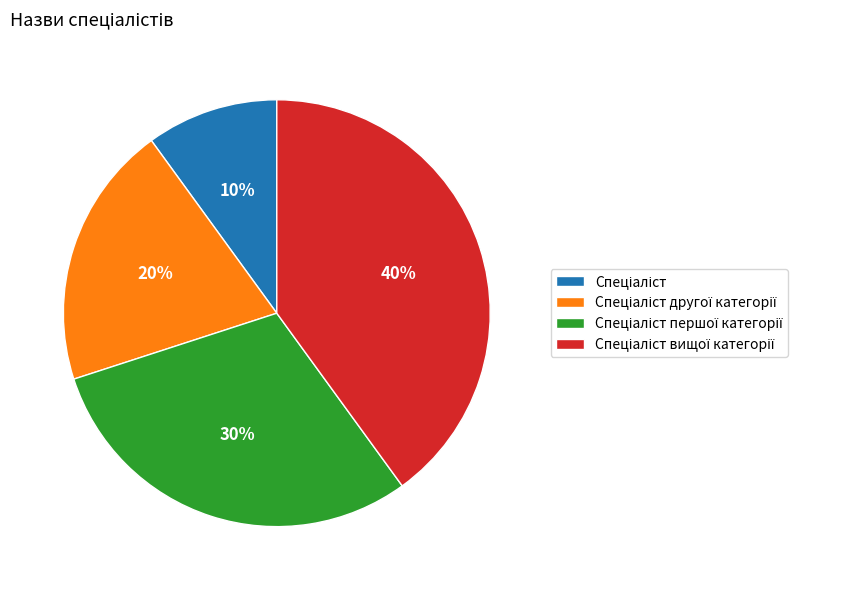

To the nearest percent, what is the average slice percentage?

25%